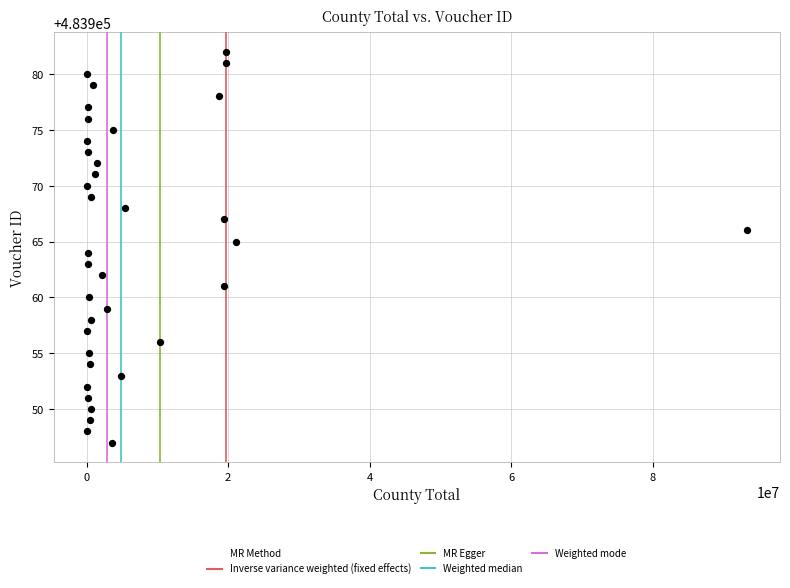

What is the range of X values (max minus min)?

93335673